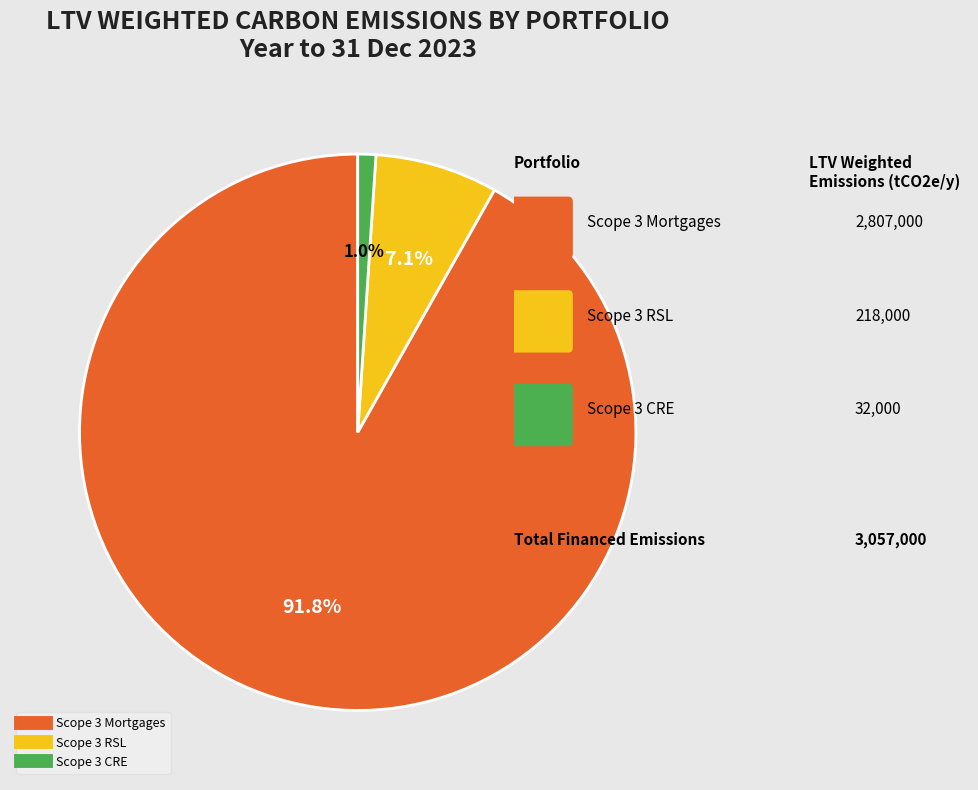

What is the majority slice?

Scope 3 Mortgages